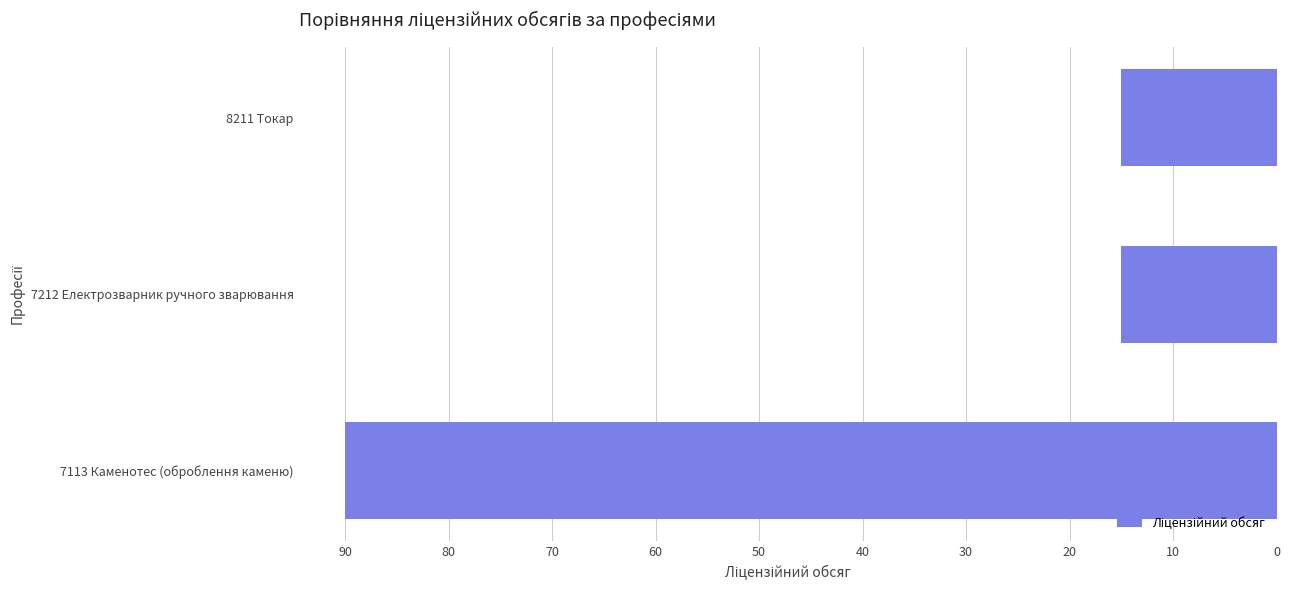

At which category does the chart reach its peak across all series?

7113 Каменотес (оброблення каменю)